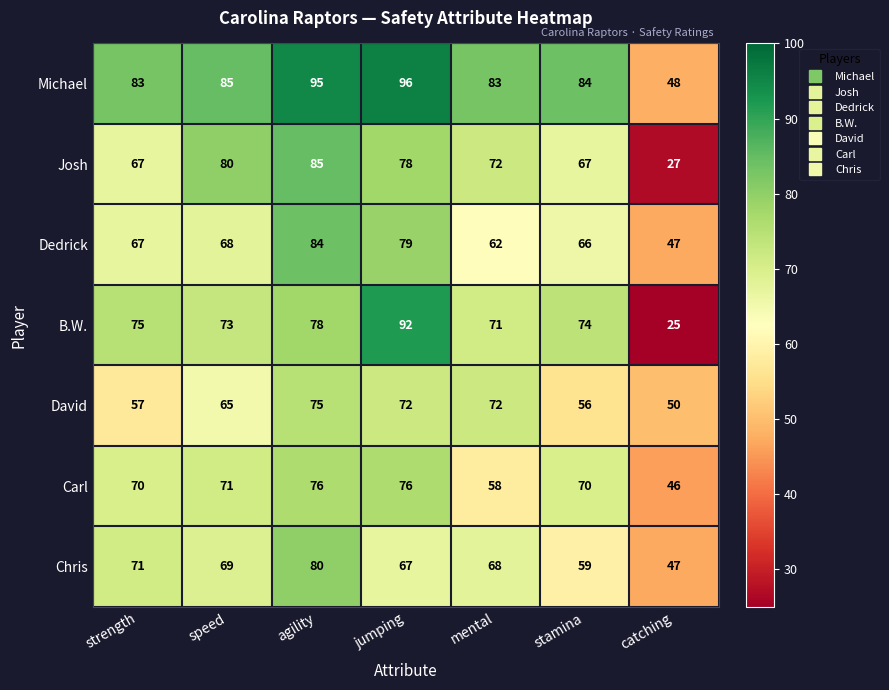

The value of Michael at mental is 83. True or false?

True